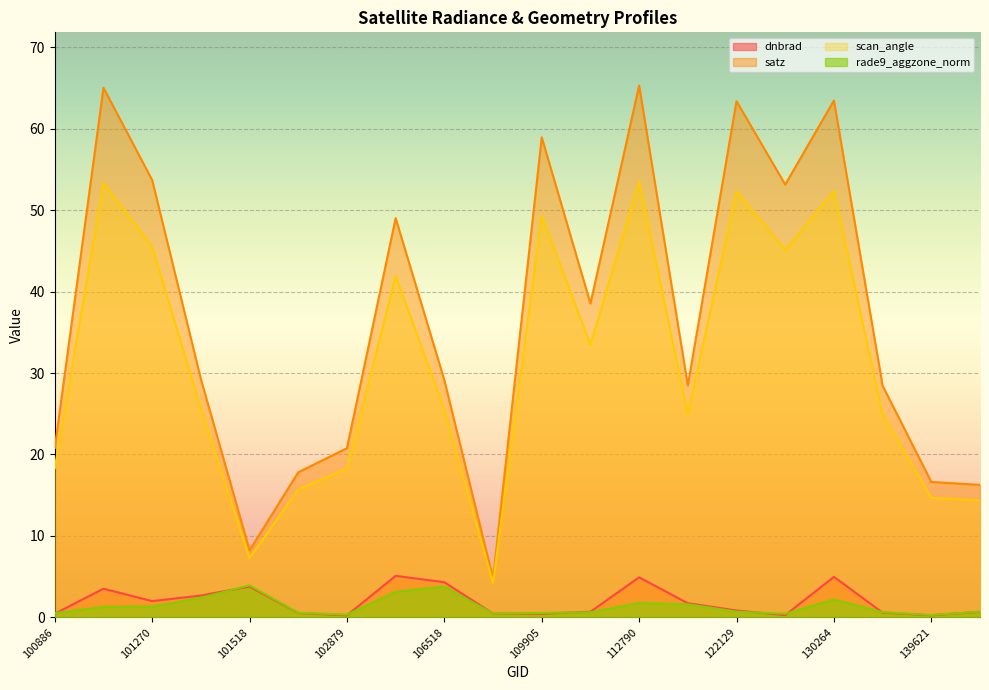

Reading right to left, extract all data points from this chart.

dnbrad: 142709=0.7	139621=0.2	131543=0.6	130264=5.0	123205=0.3	122129=0.8	113141=1.7	112790=4.9	110078=0.7	109905=0.4	107440=0.5	106518=4.3	105968=5.1	102879=0.2	102759=0.5	101518=3.8	101395=2.7	101270=2.0	101138=3.5	100886=0.4
satz: 142709=16.3	139621=16.6	131543=28.4	130264=63.5	123205=53.1	122129=63.4	113141=28.5	112790=65.3	110078=38.5	109905=58.9	107440=4.8	106518=29.1	105968=49.0	102879=20.8	102759=17.8	101518=8.2	101395=29.3	101270=53.7	101138=65.0	100886=20.8
scan_angle: 142709=14.3	139621=14.7	131543=24.9	130264=52.4	123205=45.1	122129=52.3	113141=24.9	112790=53.5	110078=33.5	109905=49.3	107440=4.2	106518=25.5	105968=41.9	102879=18.3	102759=15.7	101518=7.3	101395=25.6	101270=45.5	101138=53.4	100886=18.3
rade9_aggzone_norm: 142709=0.7	139621=0.3	131543=0.6	130264=2.2	123205=0.4	122129=0.7	113141=1.6	112790=1.8	110078=0.6	109905=0.5	107440=0.5	106518=3.8	105968=3.1	102879=0.3	102759=0.6	101518=3.9	101395=2.4	101270=1.3	101138=1.3	100886=0.5